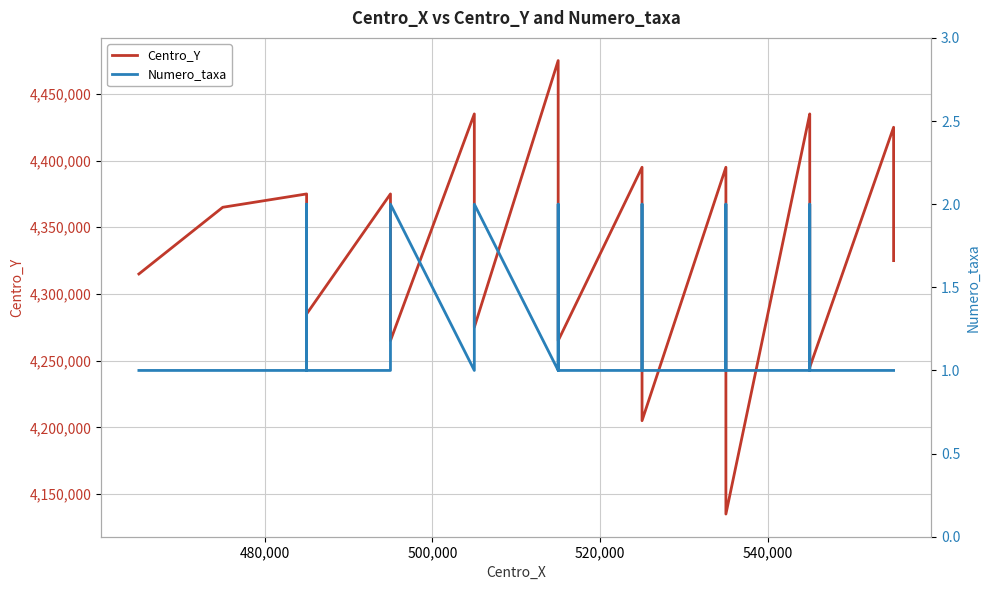

What is the maximum value shown in the chart?

4475000